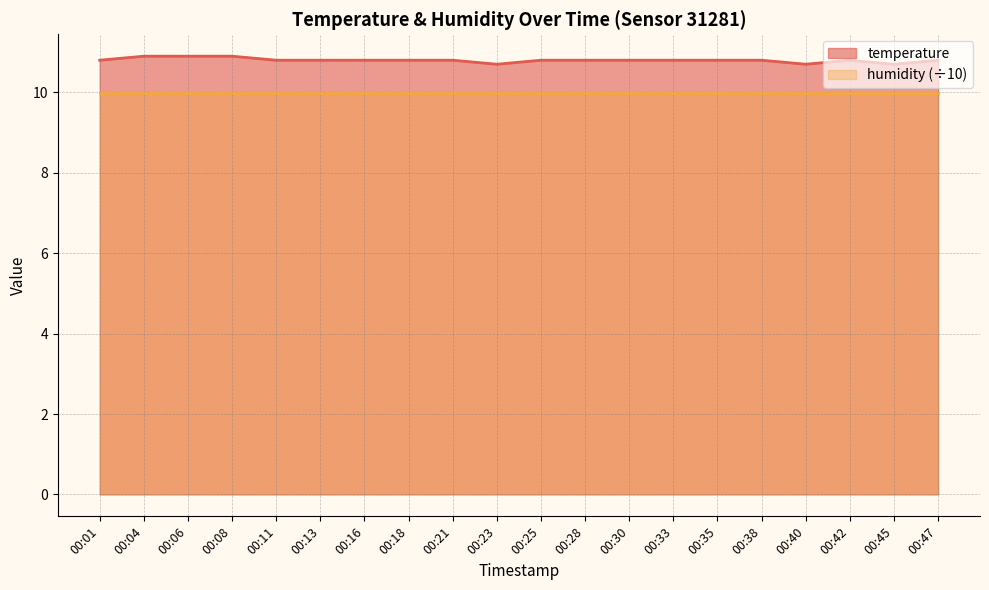

How many series are shown in this chart?

2